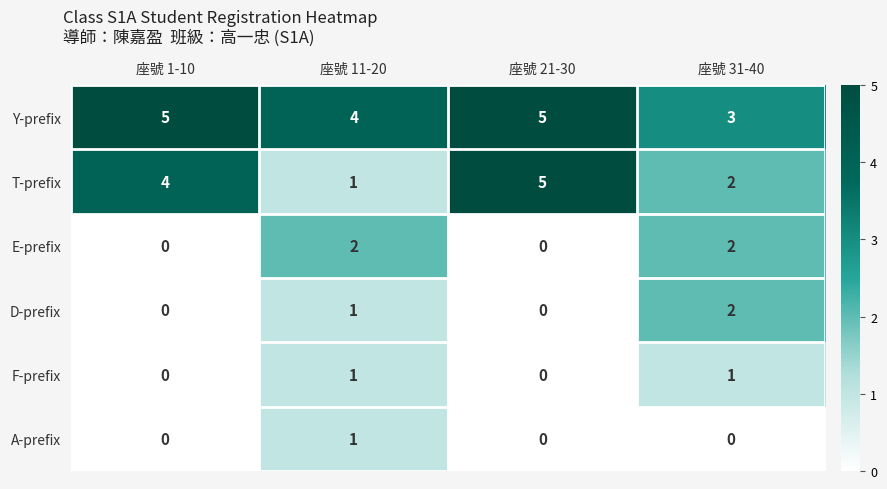

List the labels in order of T-prefix value, smallest first.

座號 11-20, 座號 31-40, 座號 1-10, 座號 21-30